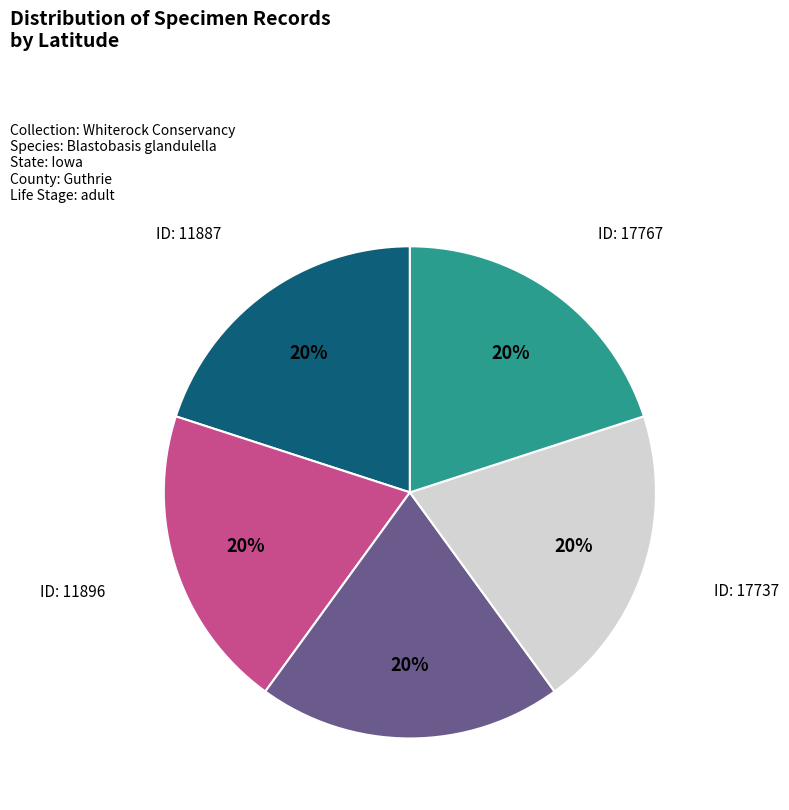

To the nearest percent, what is the average slice percentage?

20%